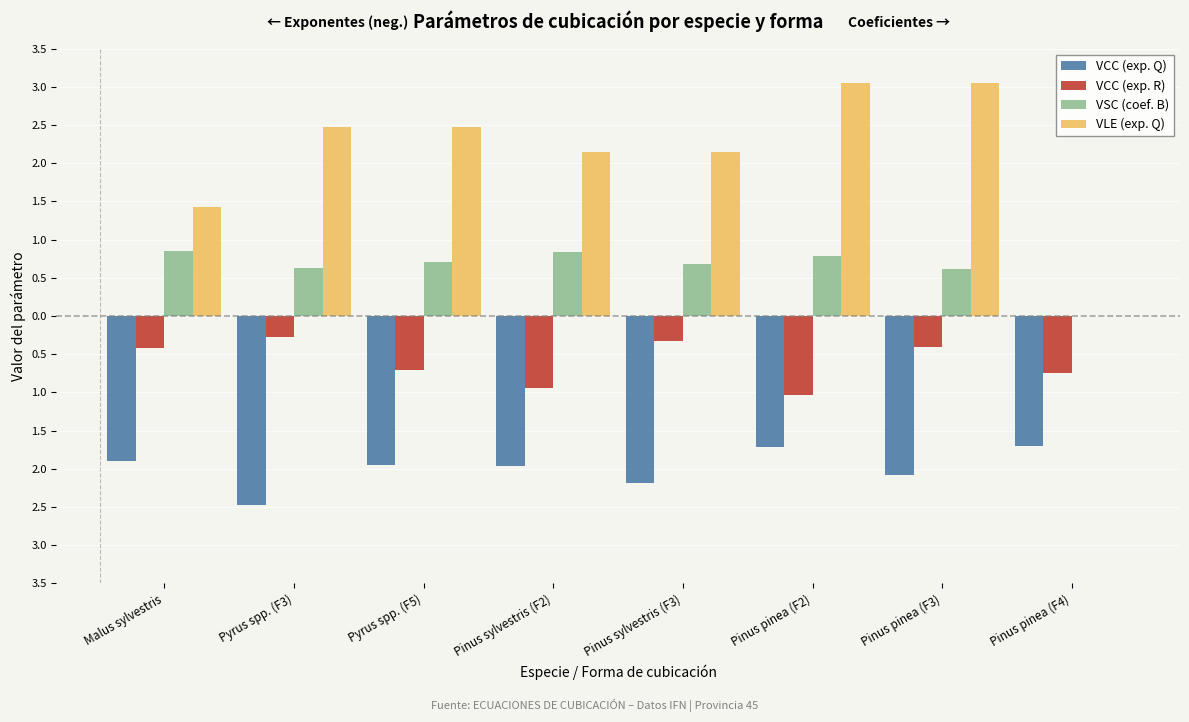

Rank the series by their maximum value, from lowest to highest.

VCC (exp. Q), VCC (exp. R), VSC (coef. B), VLE (exp. Q)